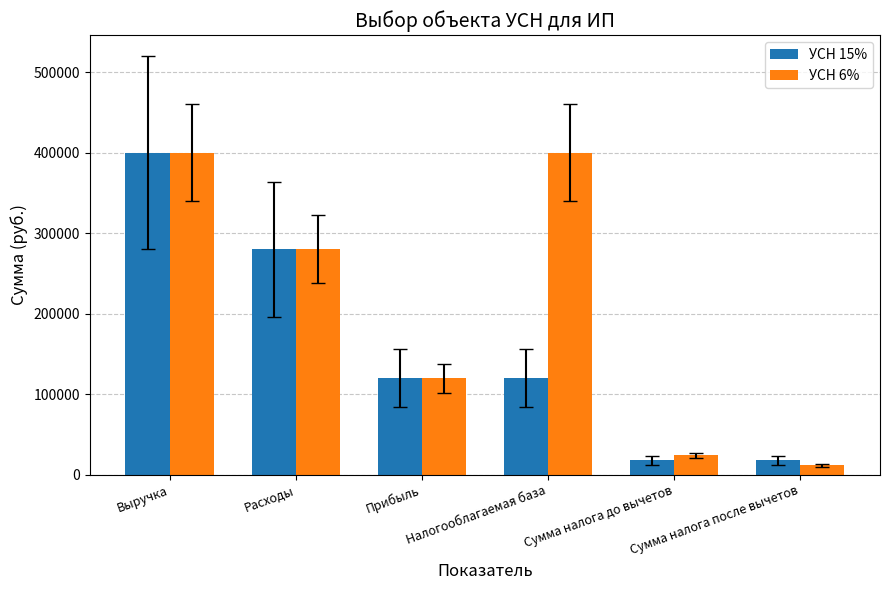

What is the sum of all УСН 15% values?

956000